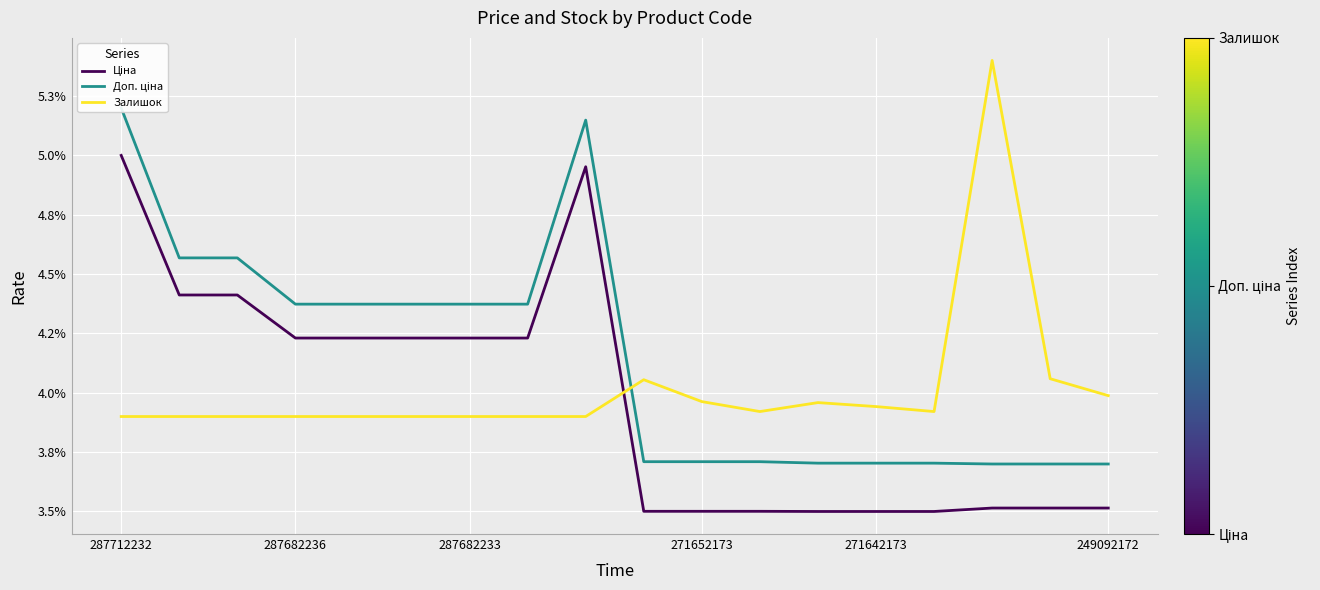

Count the number of data series in this chart.

3